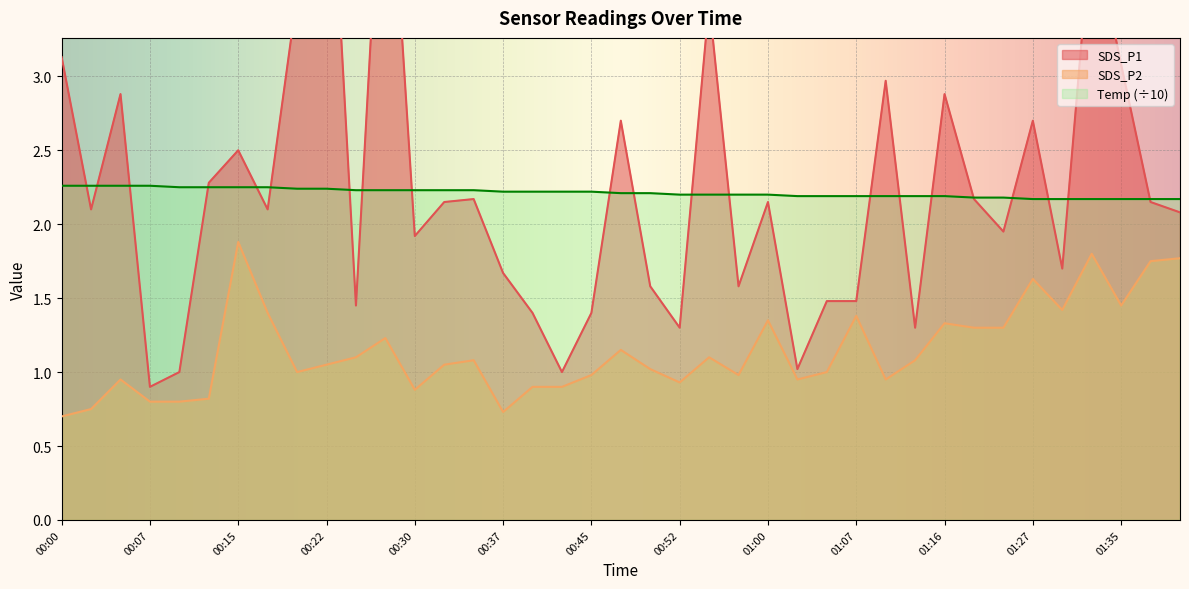

True or false: SDS_P2 and Temp (÷10) cross at least once.

False